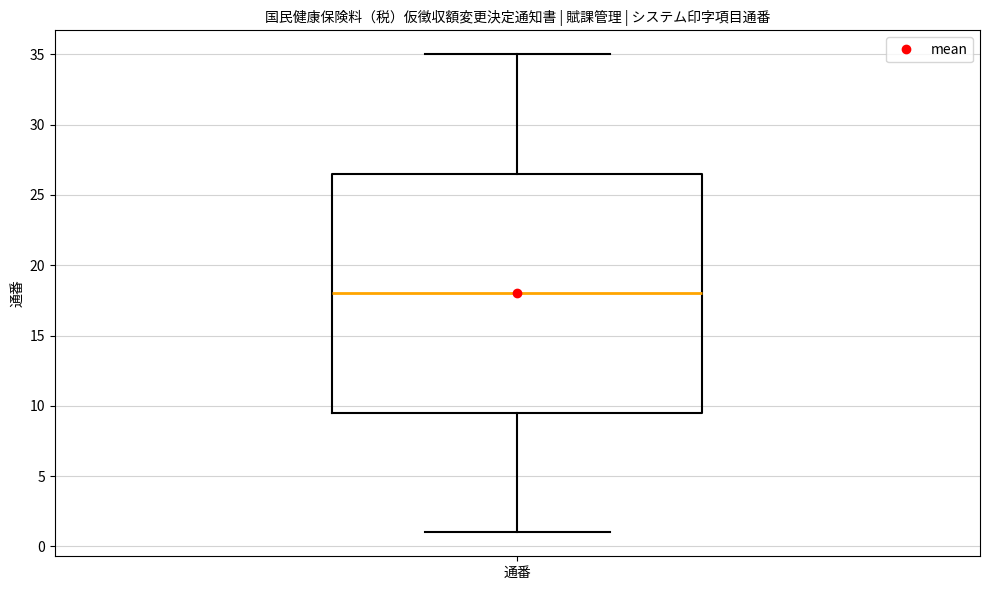

Transcribe this box plot: give where the median line is, the range the box spans, and where the two whiskers end, as read against the y-axis. The values are not printed on the chart, so give them approximately, as read against the axis.

median 18.0, box 9.5 to 26.5, whiskers 1.0 to 35.0